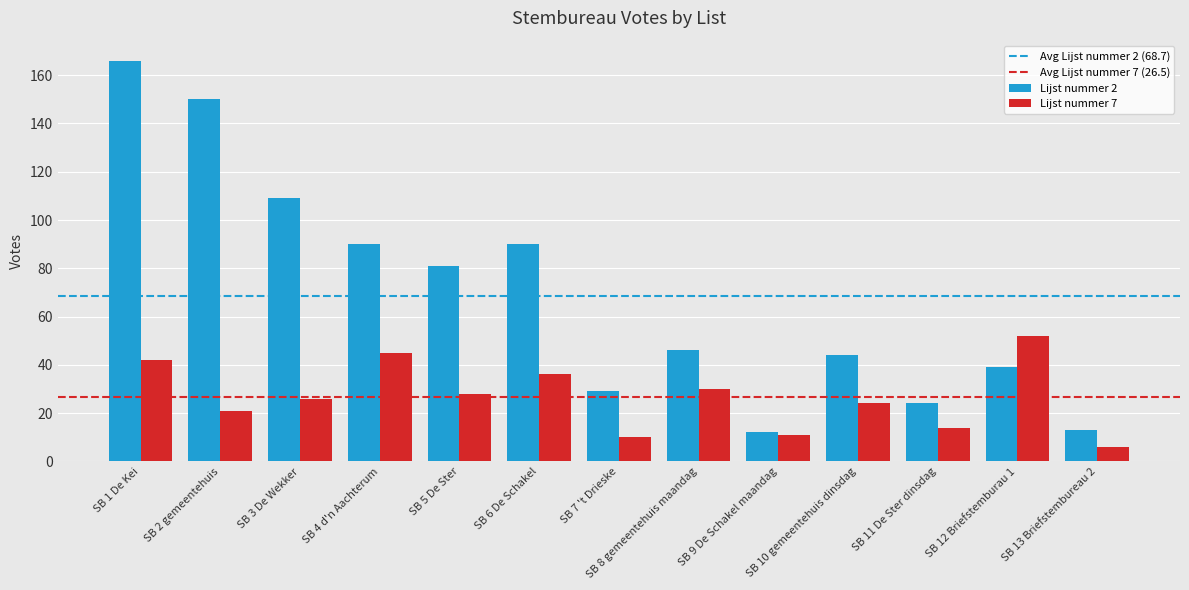

What is the lowest value of the Lijst nummer 7 series?

6